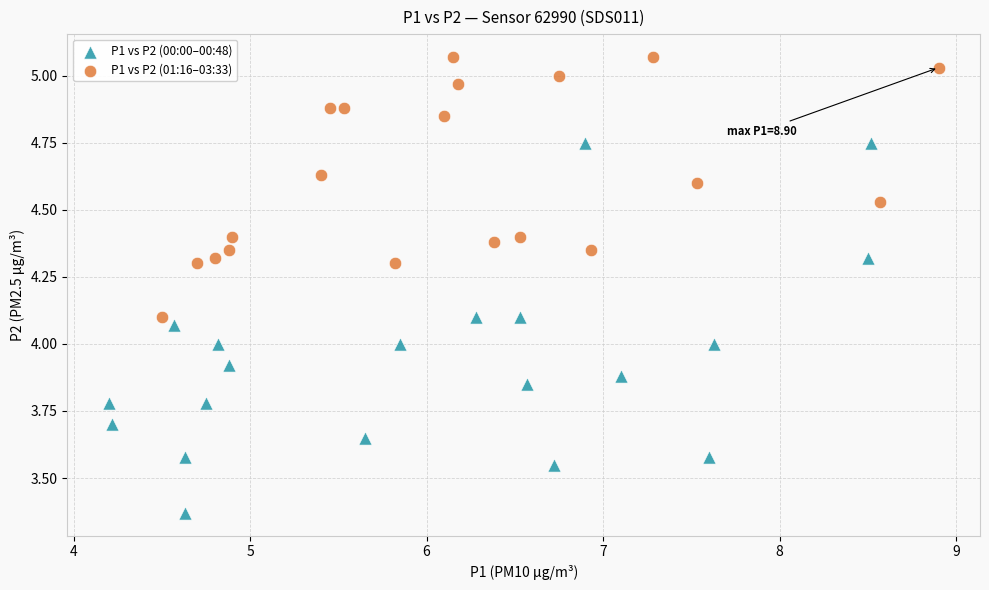

Which series has the largest Y range (max minus min)?

P1 vs P2 (00:00–00:48)